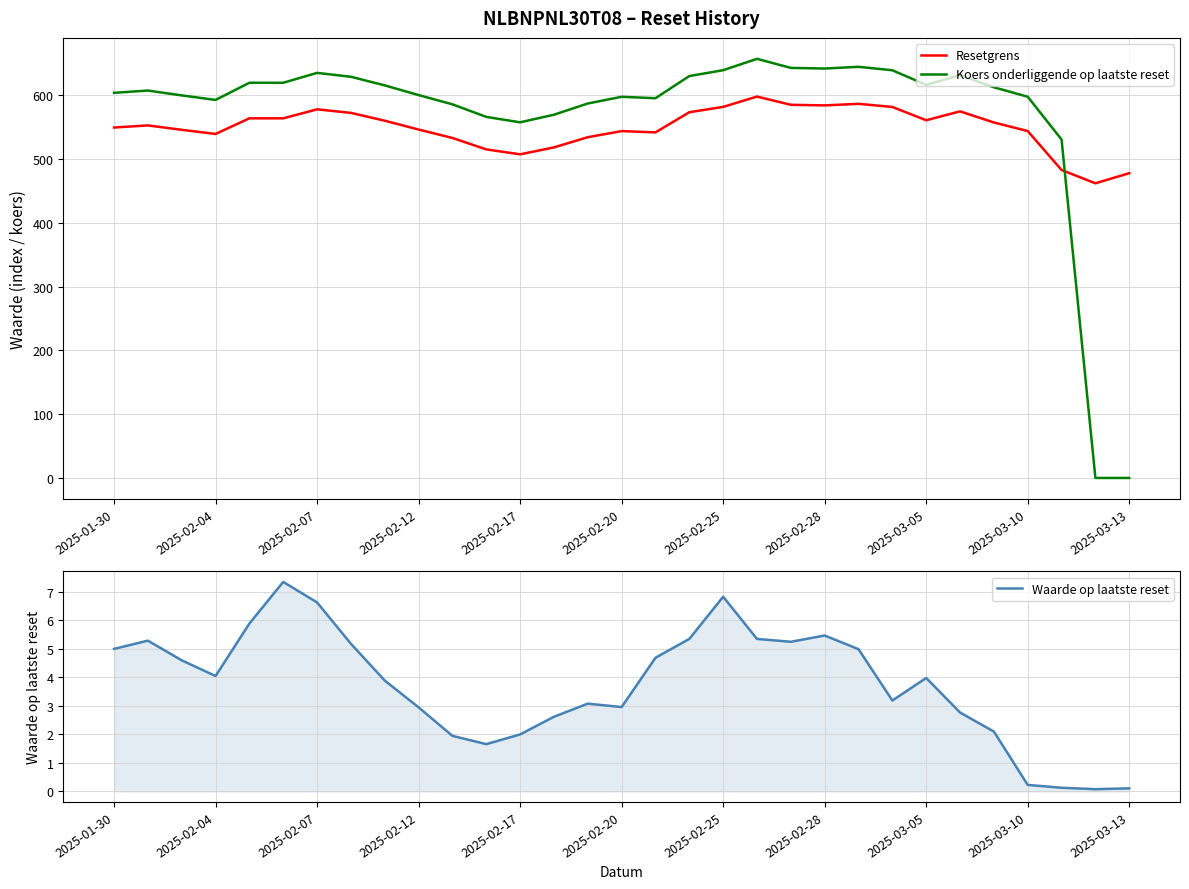

True or false: Koers onderliggende op laatste reset and Resetgrens cross at least once.

True